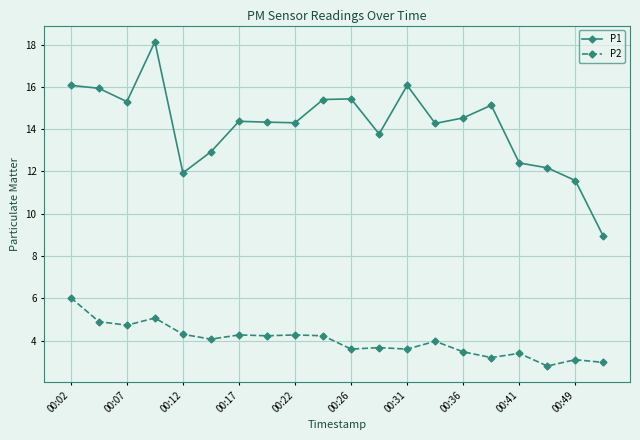

What is the difference between the maximum and minimum values in the P2 series?

3.2